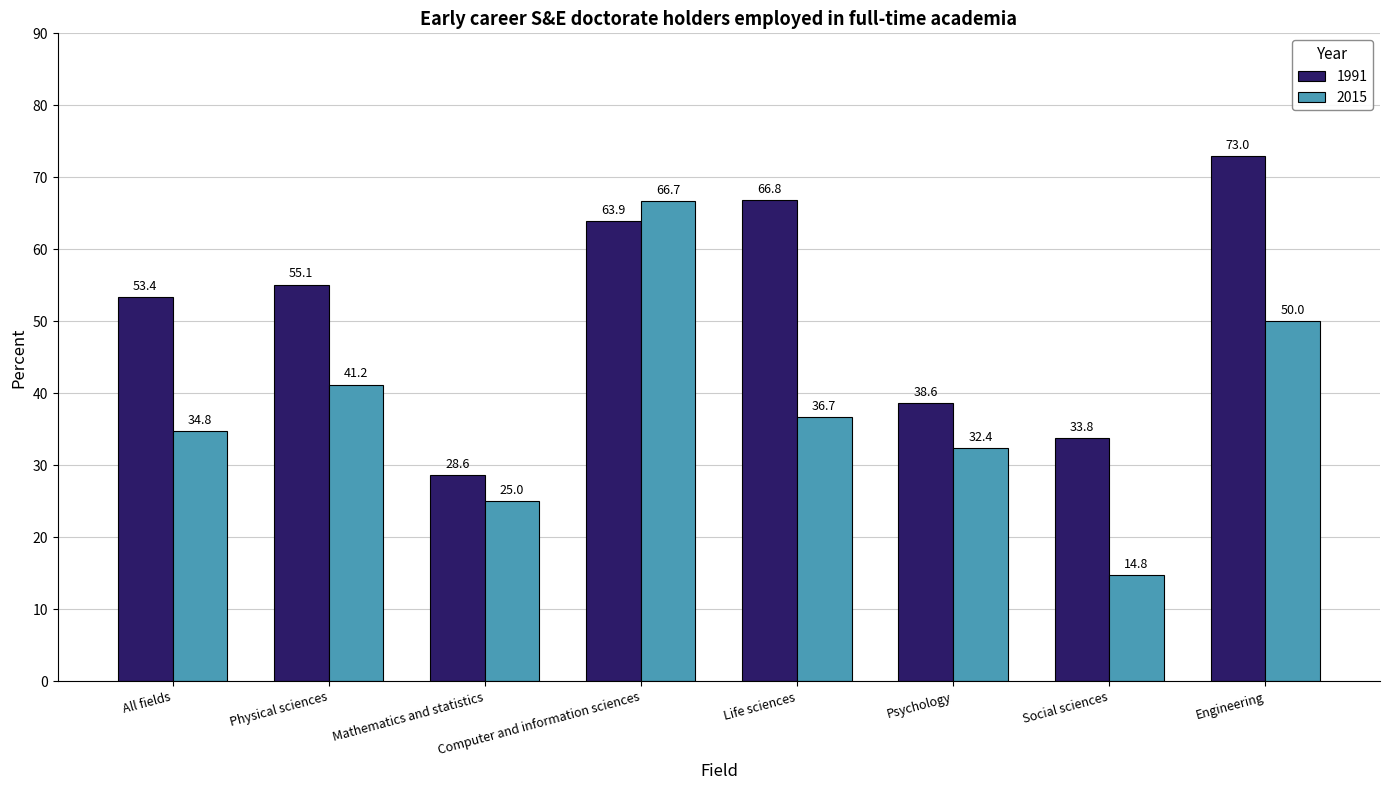

Reading right to left, extract all data points from this chart.

1991: Engineering=73.0	Social sciences=33.8	Psychology=38.6	Life sciences=66.8	Computer and information sciences=63.9	Mathematics and statistics=28.6	Physical sciences=55.1	All fields=53.4
2015: Engineering=50.0	Social sciences=14.8	Psychology=32.4	Life sciences=36.7	Computer and information sciences=66.7	Mathematics and statistics=25.0	Physical sciences=41.2	All fields=34.8